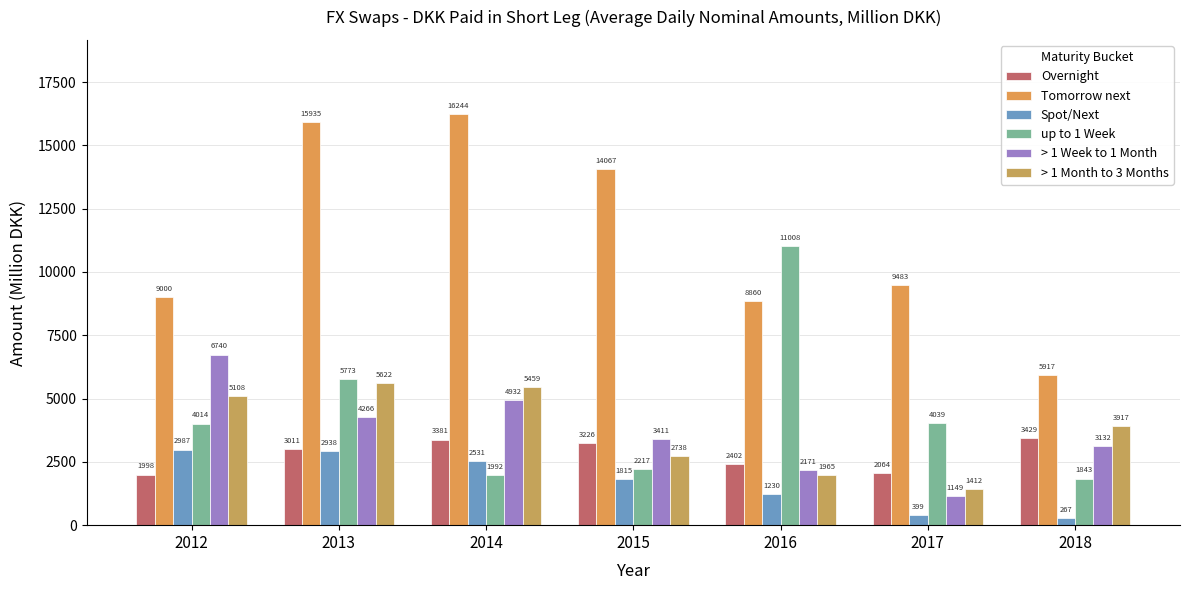

Reading left to right, list all the values displayed in this chart.

Overnight: 2012=1998.5	2013=3010.9	2014=3381.4	2015=3226.2	2016=2402.2	2017=2064.0	2018=3429.1
Tomorrow next: 2012=8999.8	2013=15935.5	2014=16244.3	2015=14067.1	2016=8860.4	2017=9482.8	2018=5916.9
Spot/Next: 2012=2987.4	2013=2937.5	2014=2531.0	2015=1814.7	2016=1230.2	2017=398.8	2018=267.4
up to 1 Week: 2012=4014.3	2013=5772.5	2014=1992.2	2015=2216.9	2016=11008.1	2017=4038.8	2018=1842.9
> 1 Week to 1 Month: 2012=6739.6	2013=4266.5	2014=4932.4	2015=3411.1	2016=2171.1	2017=1149.1	2018=3131.7
> 1 Month to 3 Months: 2012=5107.5	2013=5622.3	2014=5459.3	2015=2737.8	2016=1965.0	2017=1411.5	2018=3916.9